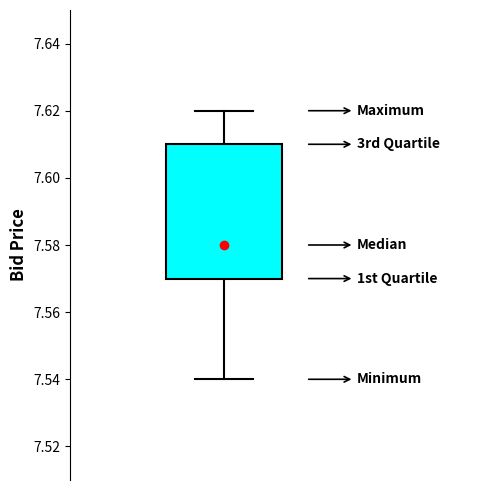

Transcribe this box plot: give where the median line is, the range the box spans, and where the two whiskers end, as read against the y-axis. The values are not printed on the chart, so give them approximately, as read against the axis.

median 7.58, box 7.57 to 7.61, whiskers 7.54 to 7.62